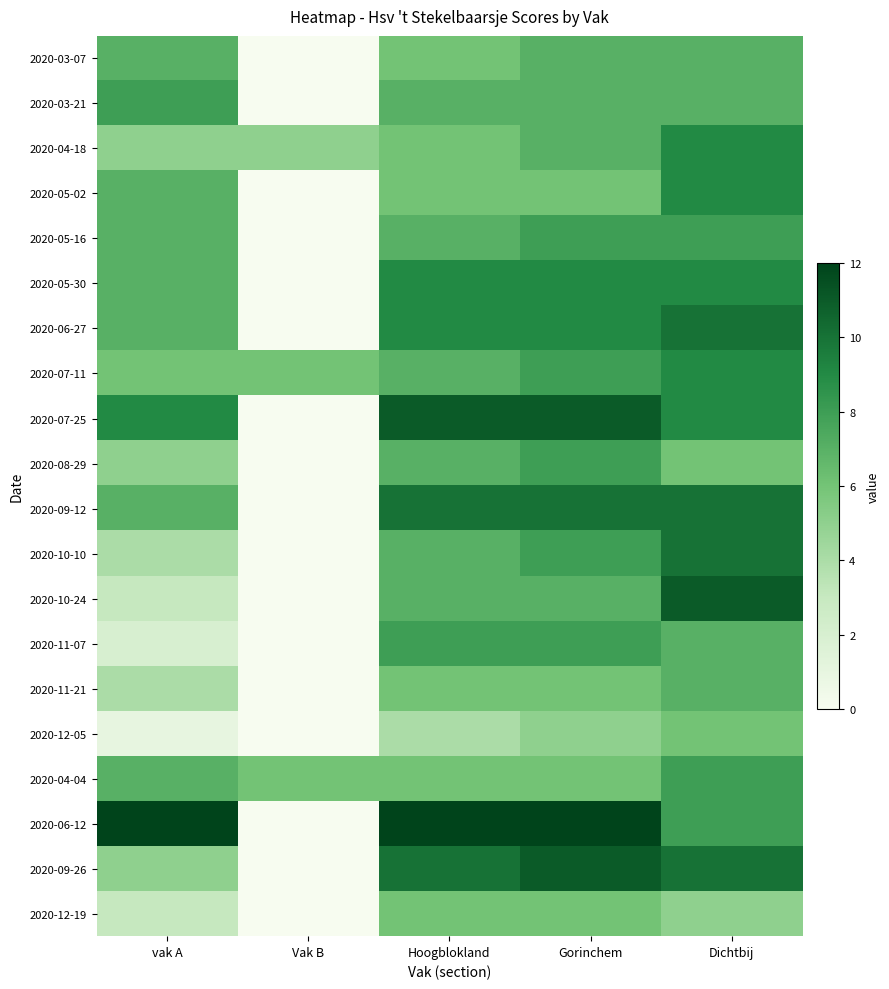

At which category is the sum across all series the highest?

Dichtbij